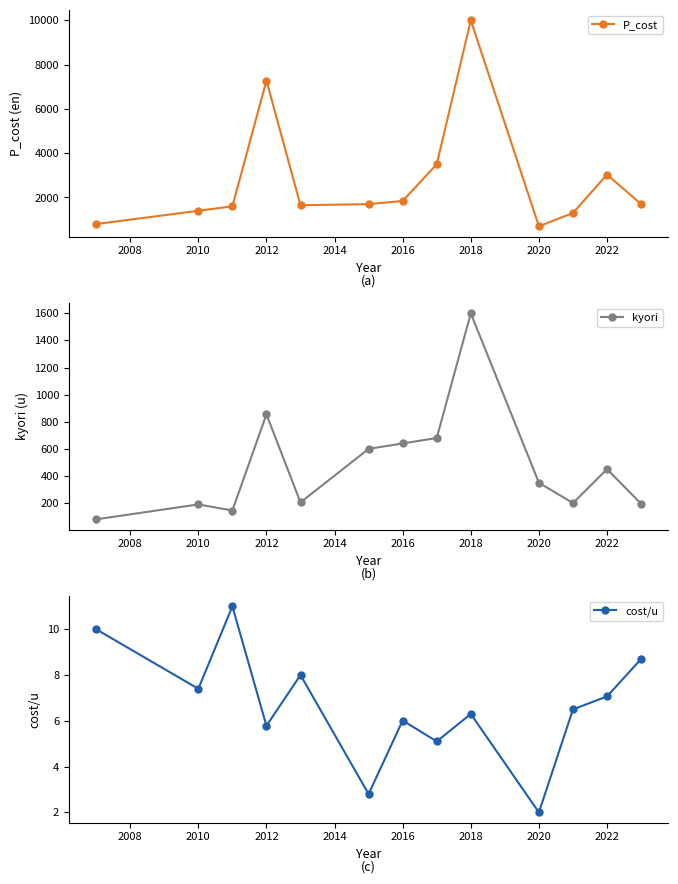

True or false: cost/u has a value of 2.0 at 2020.

True